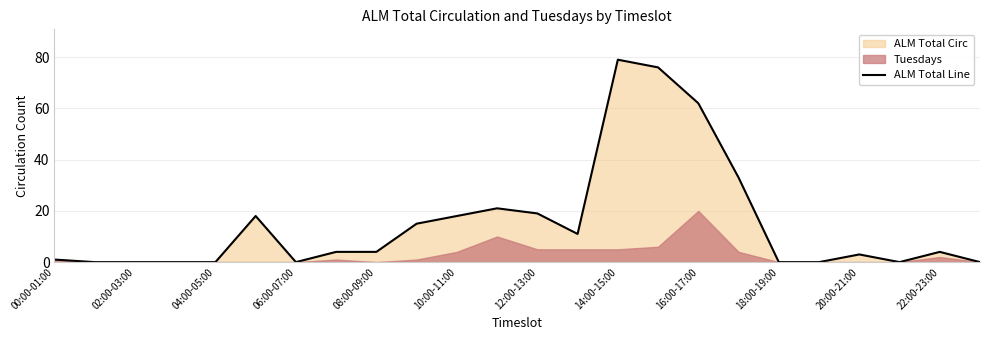

The value of ALM Total Line at 04:00-05:00 is 0. True or false?

True